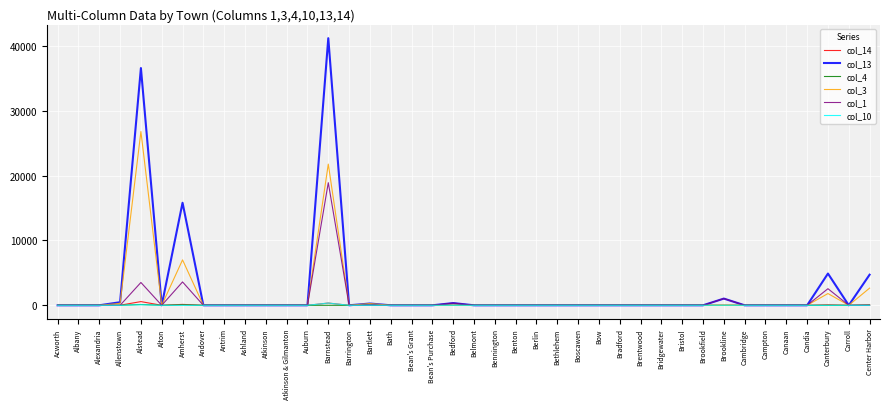

Which series has the widest spread of values?

col_13